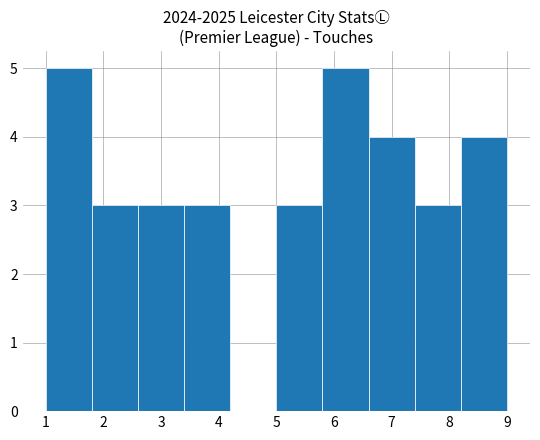

Reading left to right, list every bar in this chart as the range it spans on the x-axis followed by its height. The values are not printed on the chart, so give them approximately, as read against the axis.

1.0 to 1.8: 5
1.8 to 2.6: 3
2.6 to 3.4: 3
3.4 to 4.2: 3
4.2 to 5.0: 0
5.0 to 5.8: 3
5.8 to 6.6: 5
6.6 to 7.4: 4
7.4 to 8.2: 3
8.2 to 9.0: 4